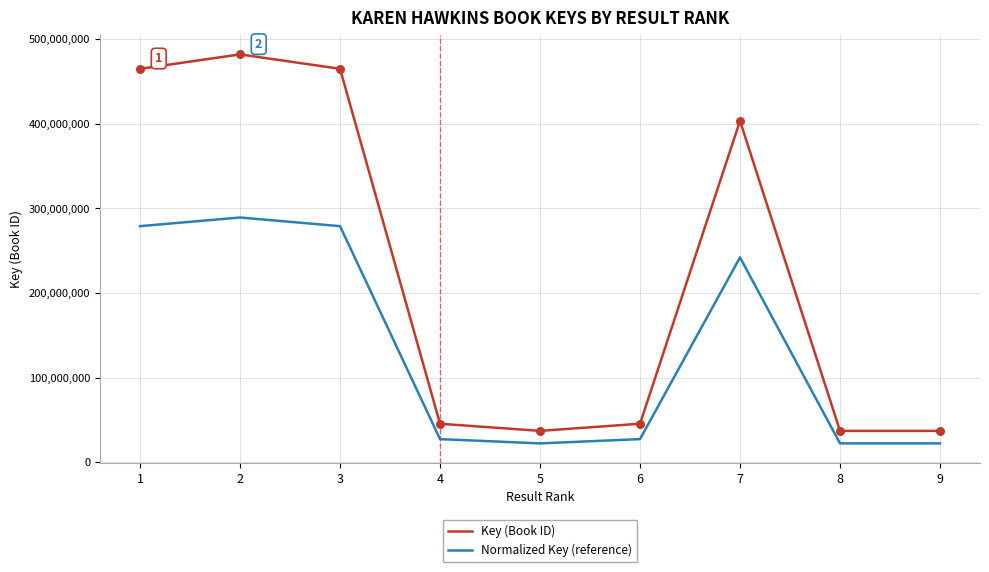

At how many categories does at least one series exceed 154721600?

4